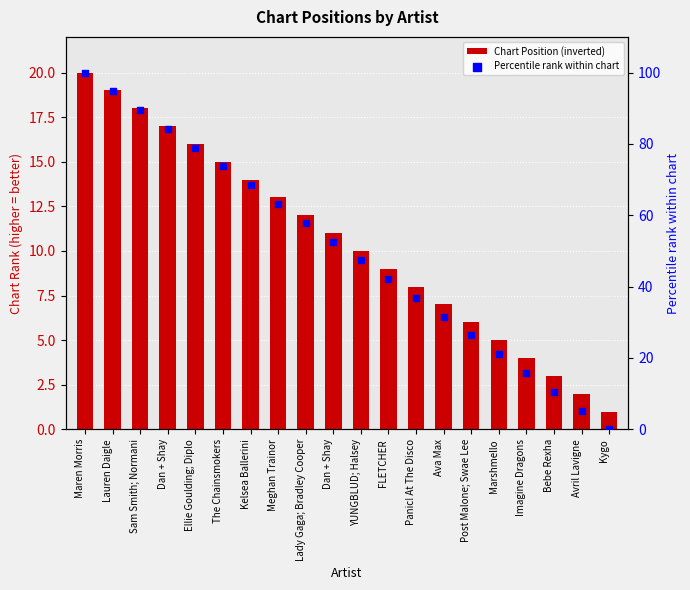

Which series reaches the minimum Y coordinate?

Percentile rank within chart